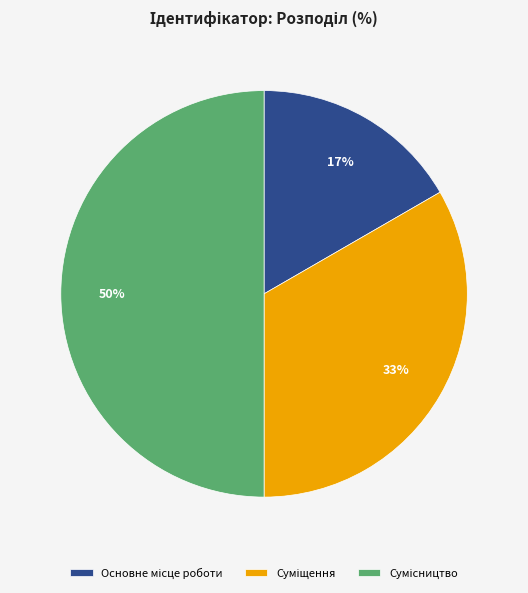

To the nearest percent, what is the difference between the largest and smallest slice percentages?

33%